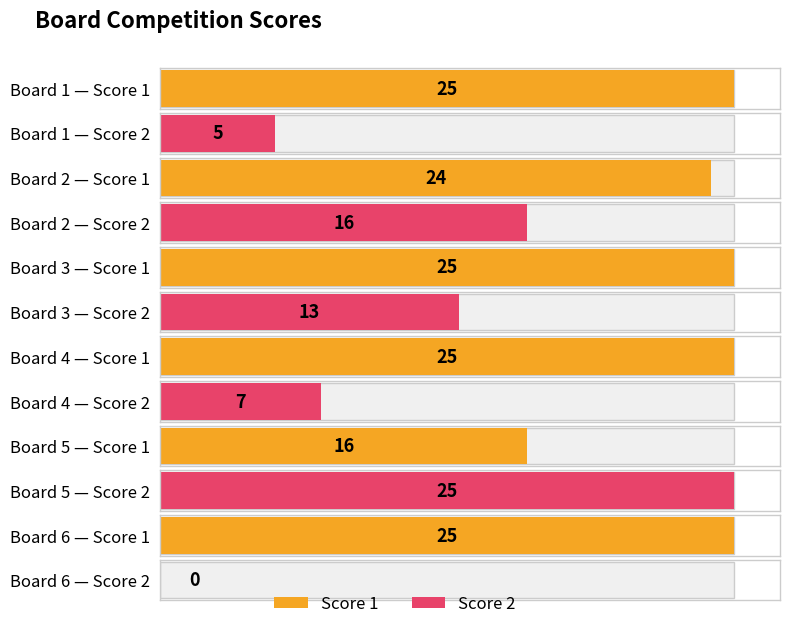

The Score 2 series shows 45 at Board 5. True or false?

False